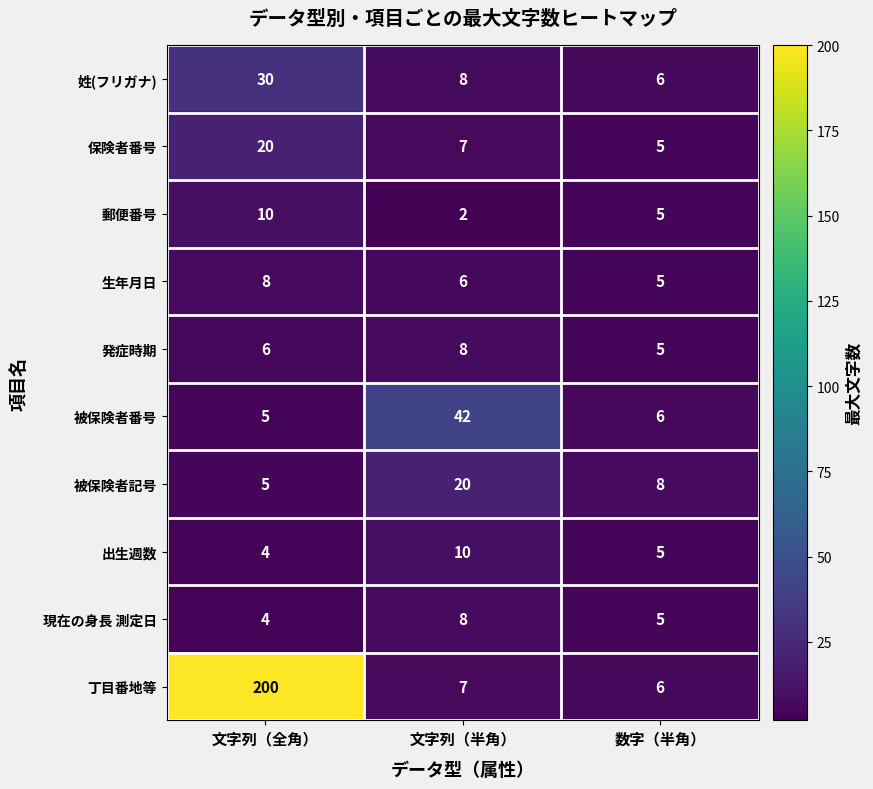

What is the sum of the 被保険者記号 values at 文字列（全角） and 数字（半角）?

13